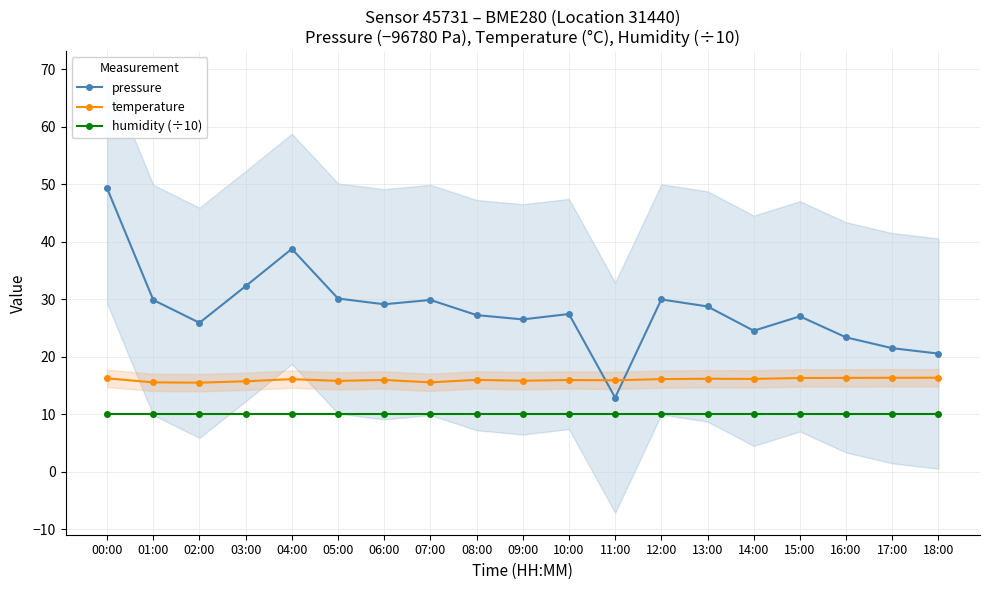

What is the maximum value for humidity (÷10)?

10.0